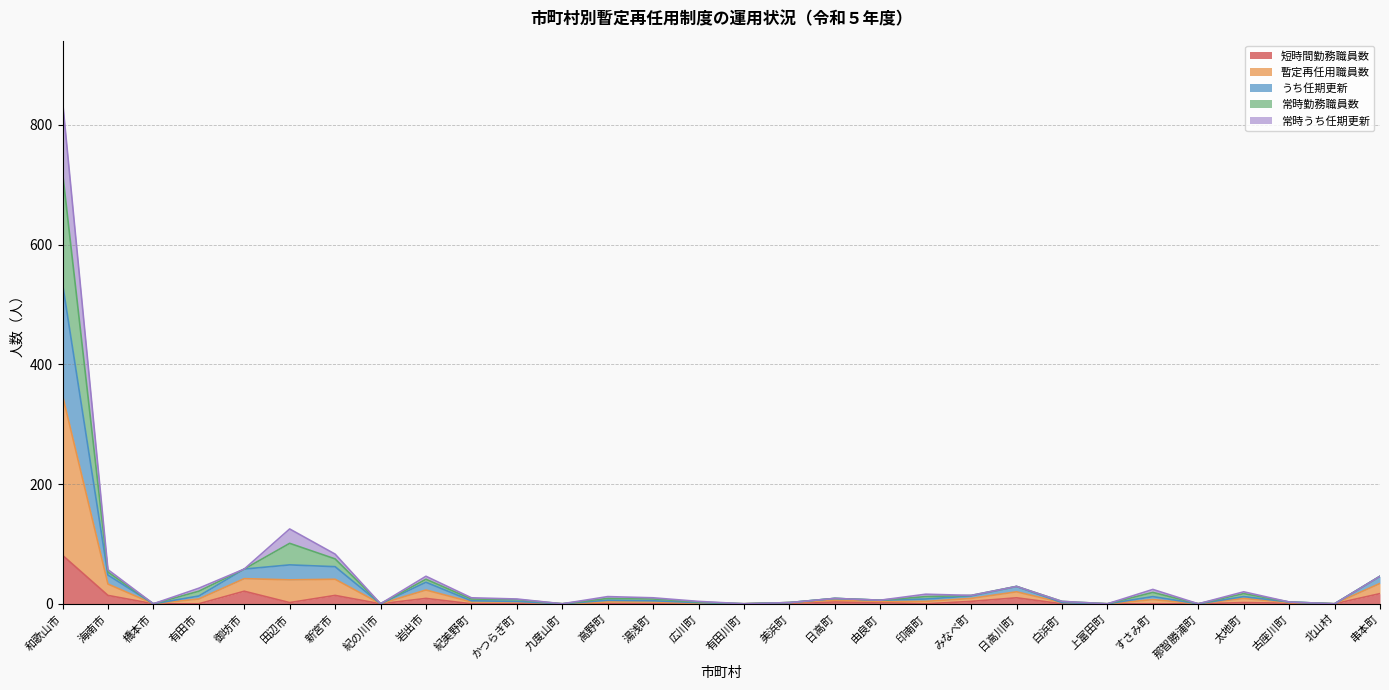

Where is the first local maximum for うち任期更新?

田辺市